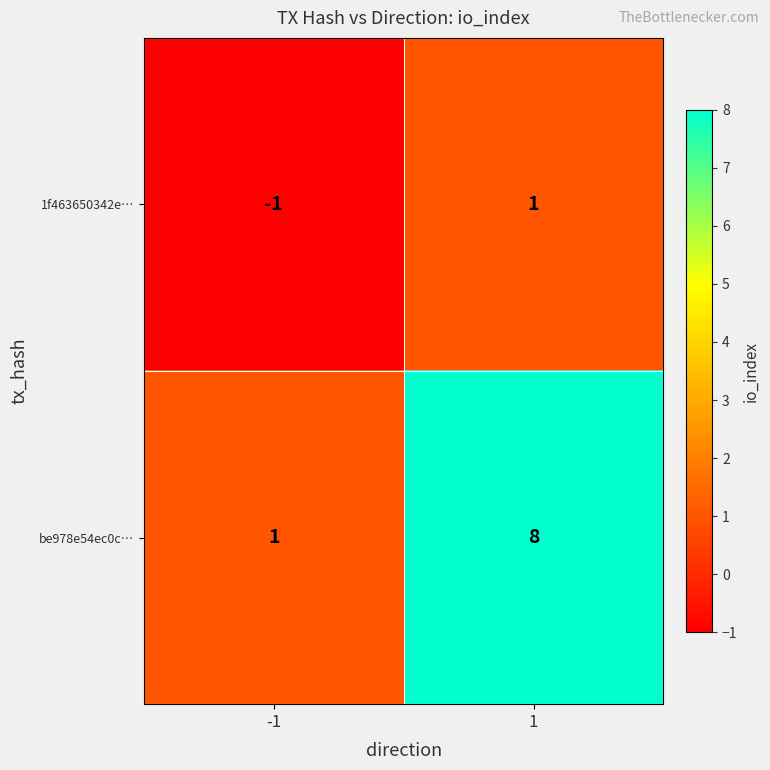

What is the total value across all series at 1?

9